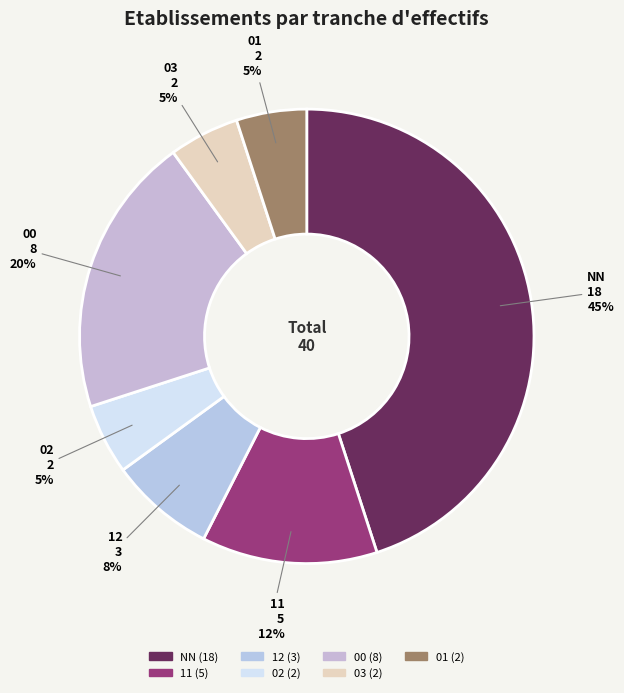

What percentage is the NN slice, to the nearest percent?

45%